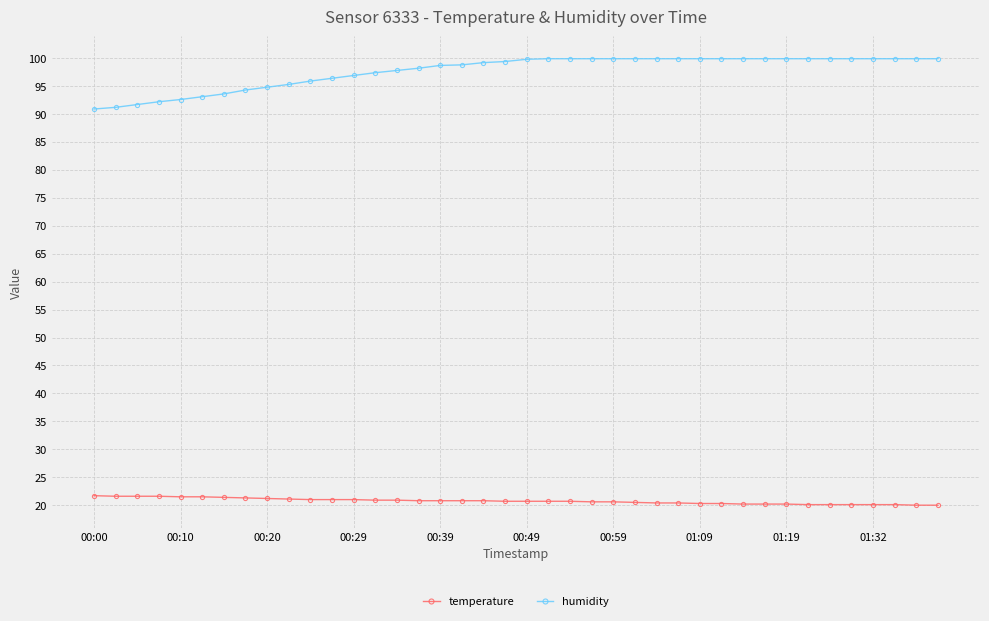

List the series in order of their peak value, lowest first.

temperature, humidity